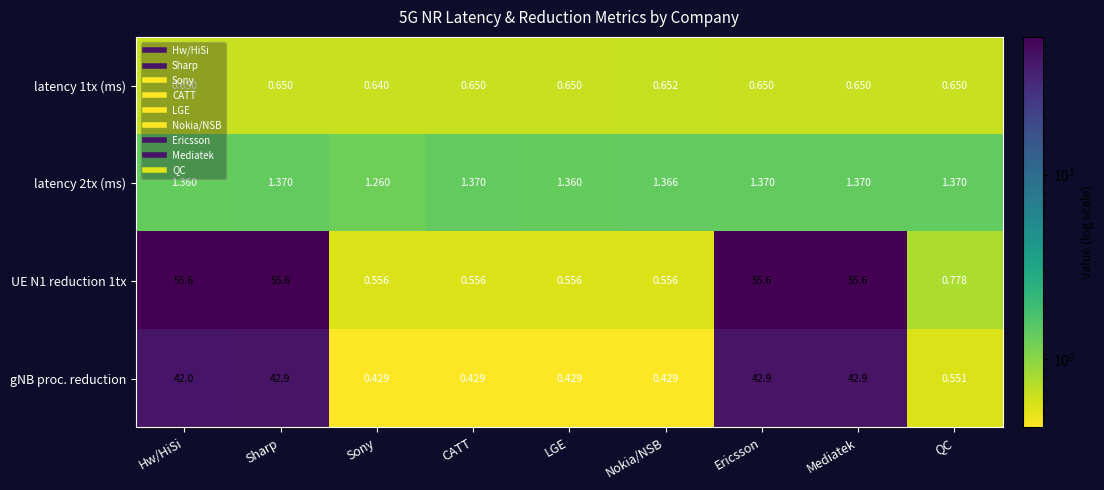

Which series has the widest spread of values?

UE N1 reduction 1tx